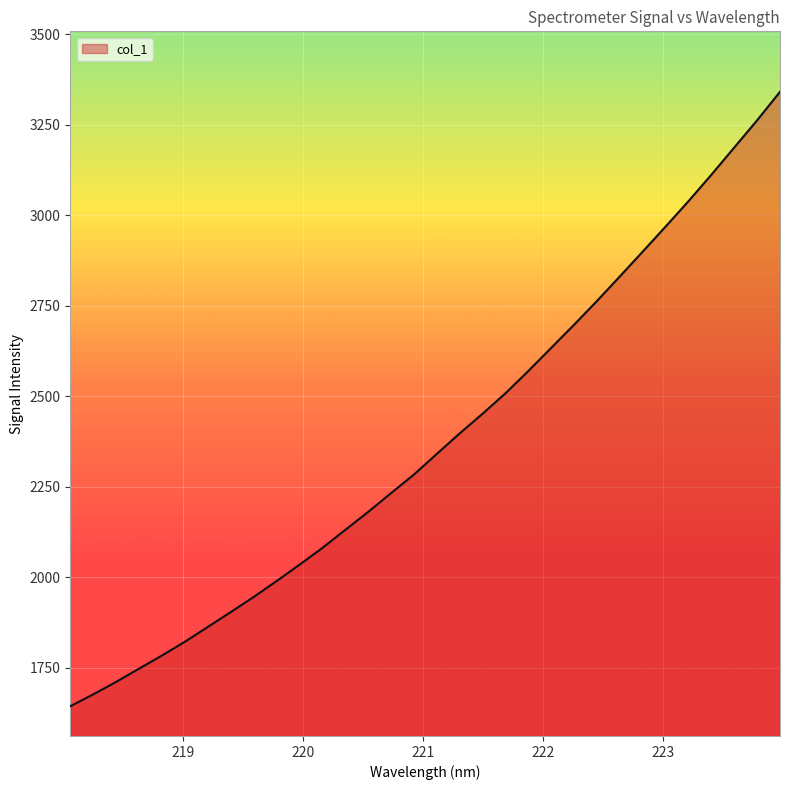

What is the average value?

2376.3